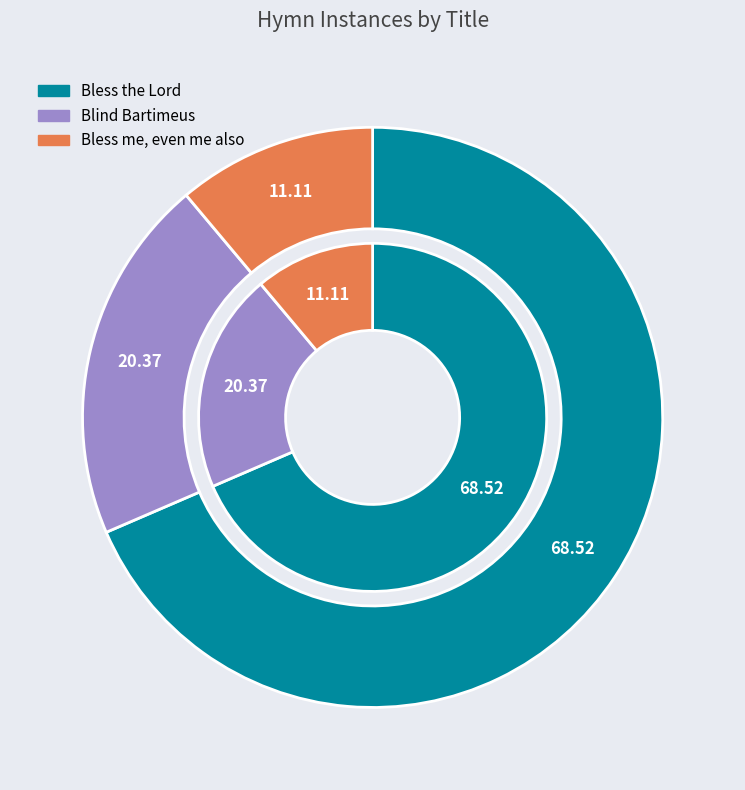

Between Blind Bartimeus and Bless me, even me also, which is larger?

Blind Bartimeus